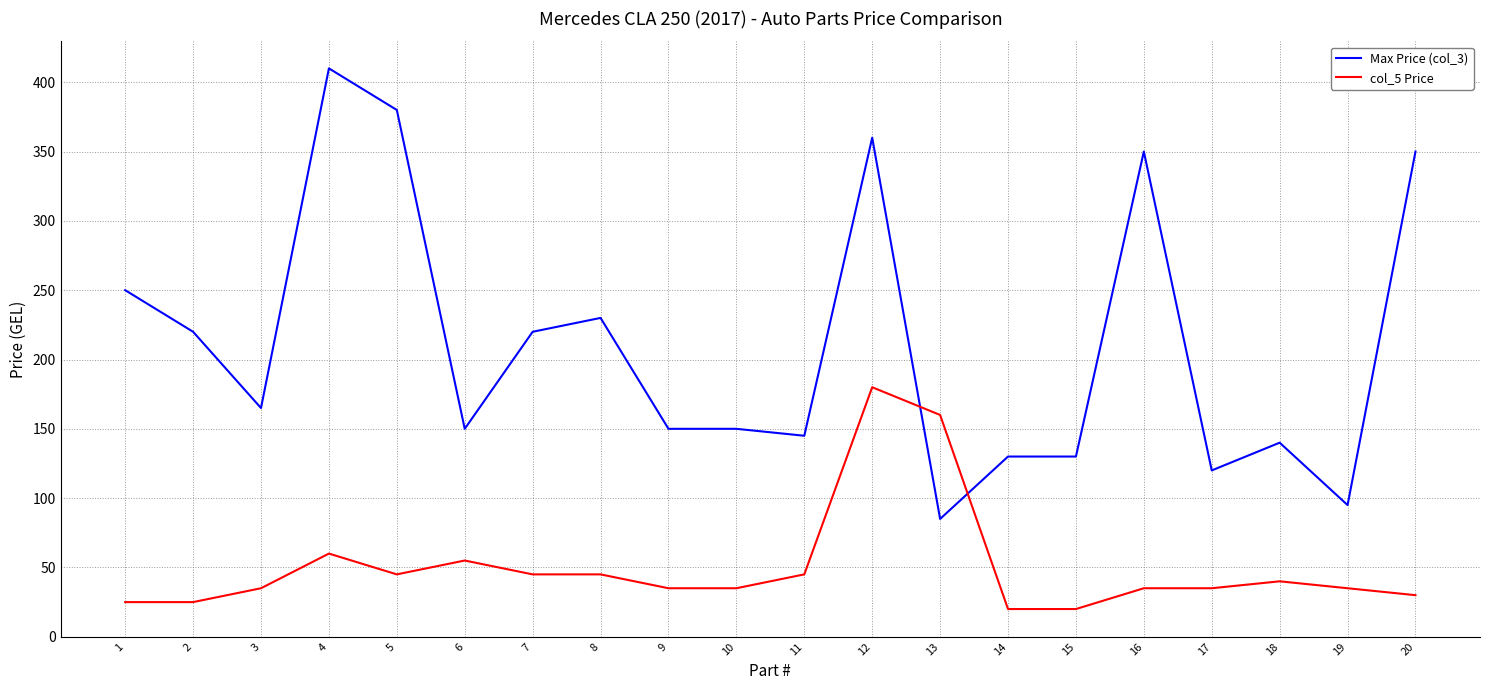

Count the number of categories in the chart.

20